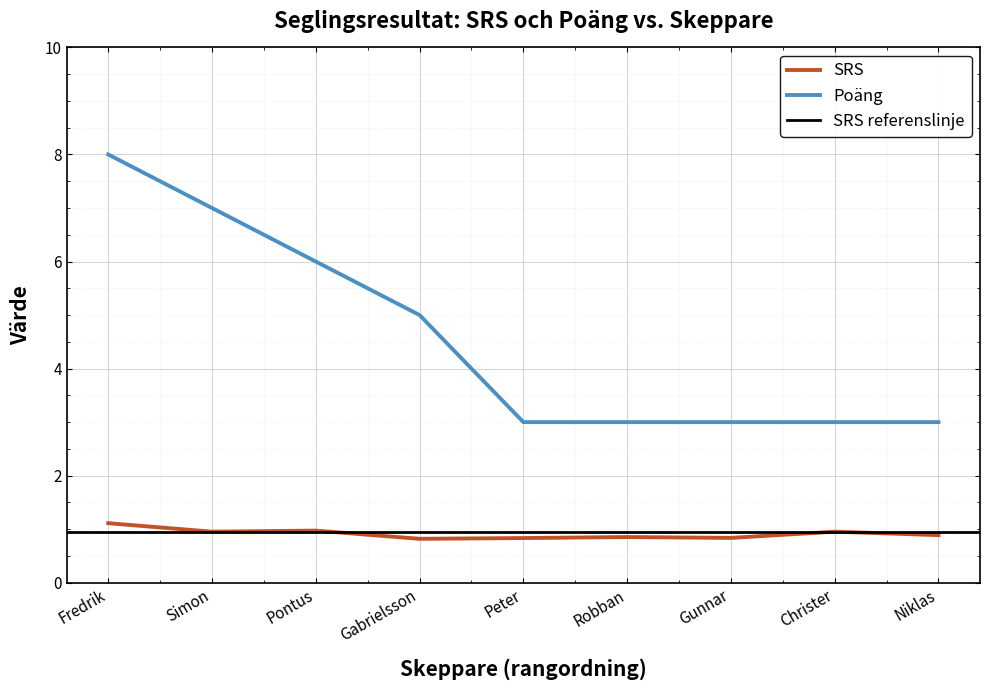

Rank the categories by Poäng value from highest to lowest.

Fredrik, Simon, Pontus, Gabrielsson, Peter, Robban, Gunnar, Christer, Niklas